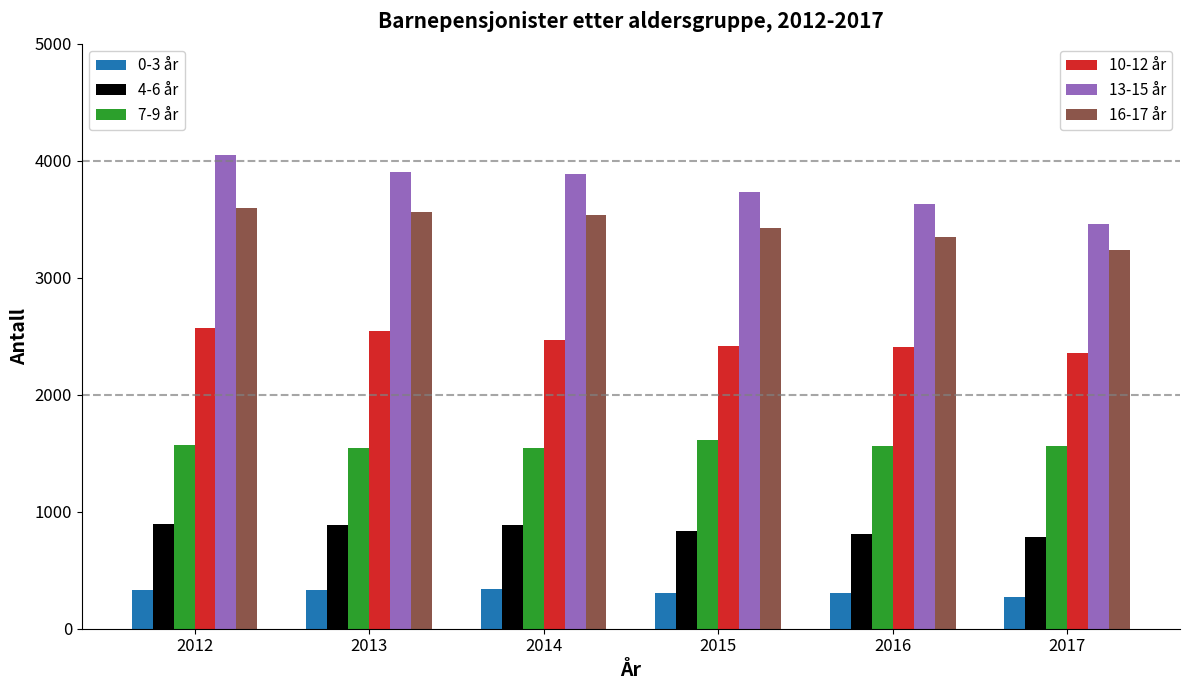

What is the total value across all series at 2012?

13009